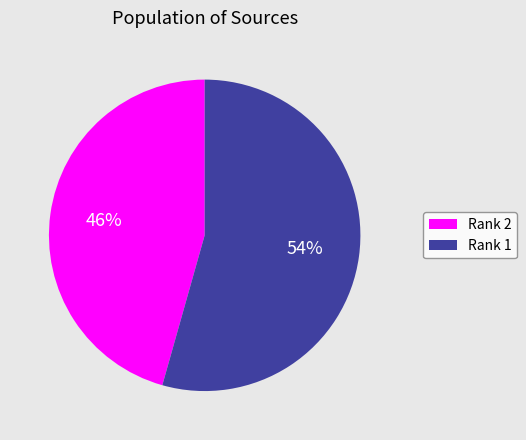

True or false: Rank 1 accounts for 54% of the total.

True